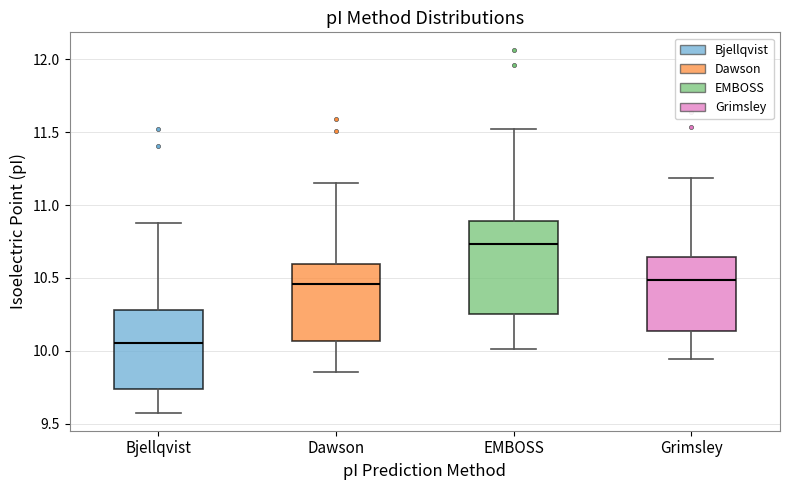

Where does the upper whisker of the box for Grimsley end on the y-axis? The values are not printed on the chart, so give them approximately, as read against the axis.

11.20